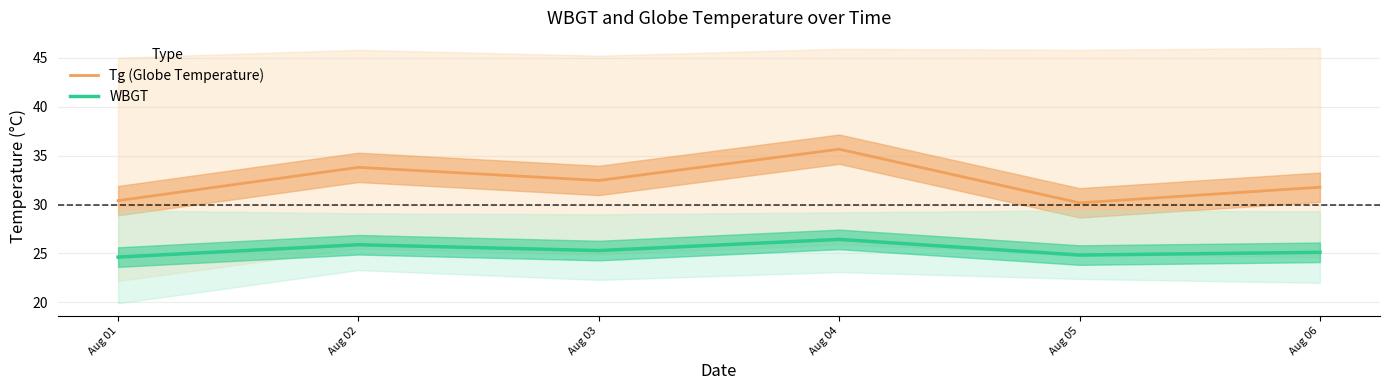

How many values in the Tg (Globe Temperature) series exceed 32?

3